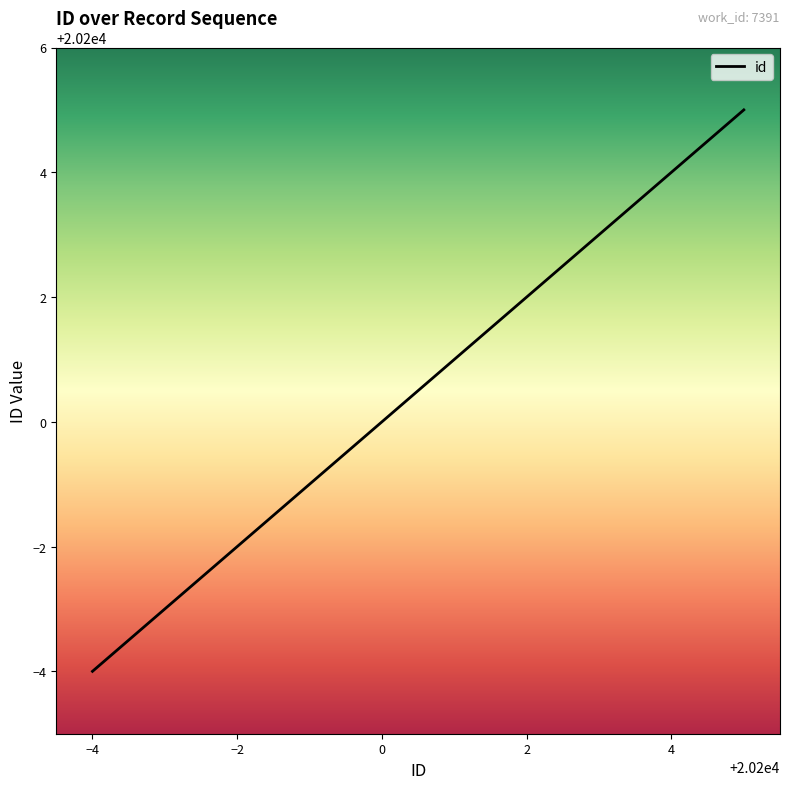

What is the difference between the maximum and minimum values?

9